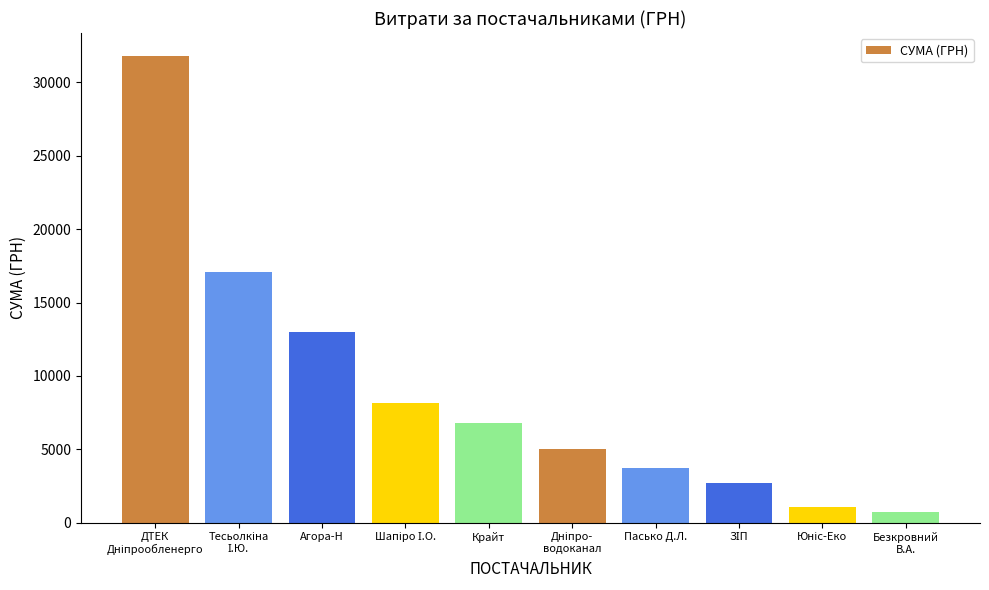

What is the maximum value shown in the chart?

31782.9